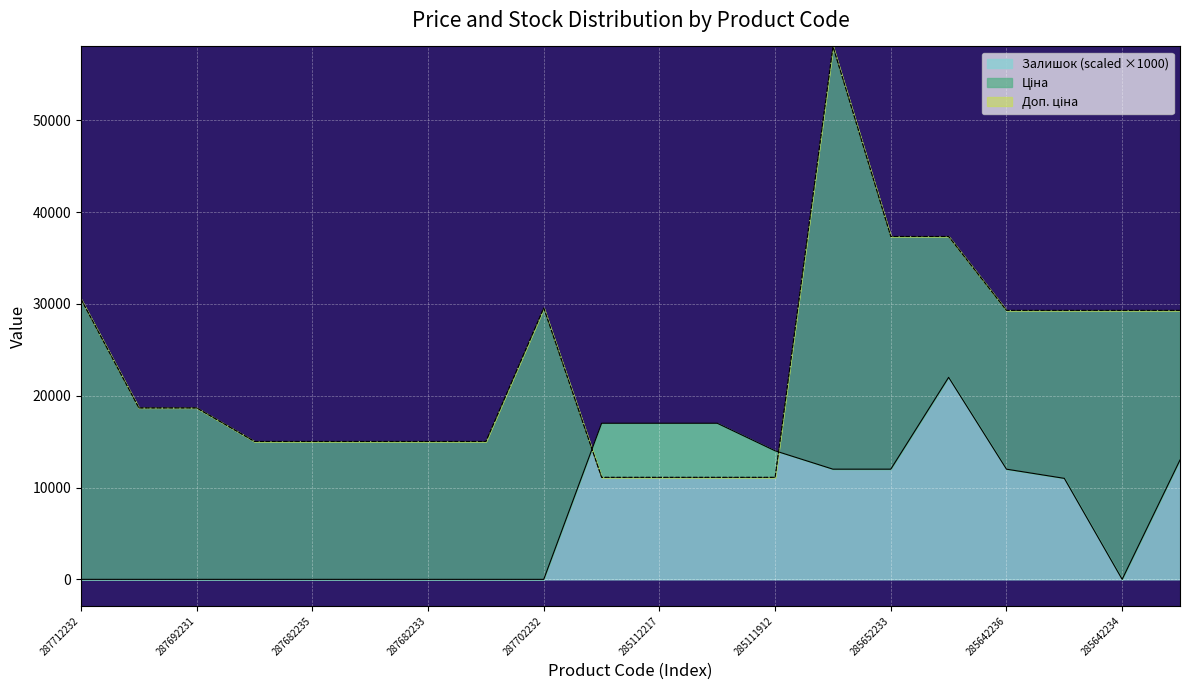

Which series has the largest total across all categories?

Ціна